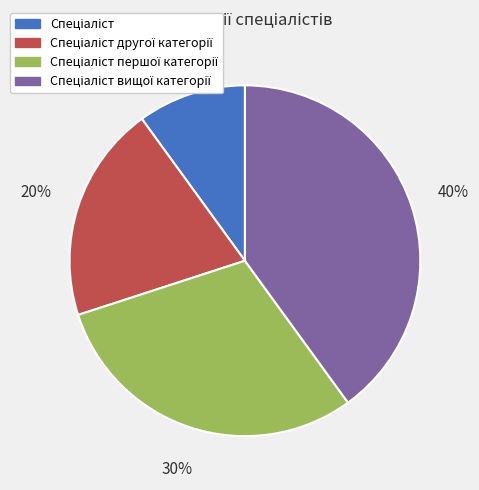

Is there any slice that represents more than half of the pie?

No